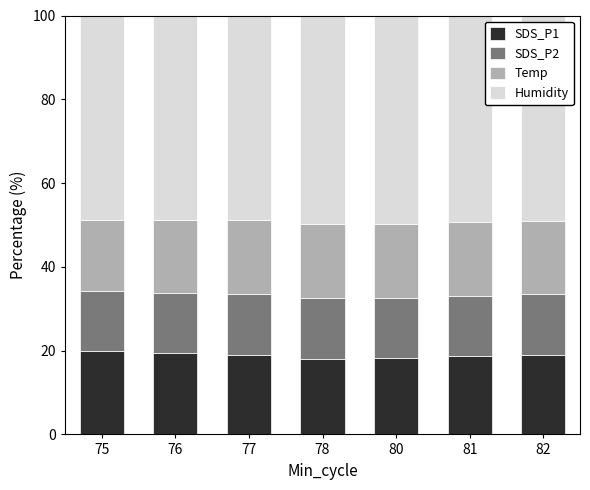

What is the average value of the SDS_P1 series?

18.9